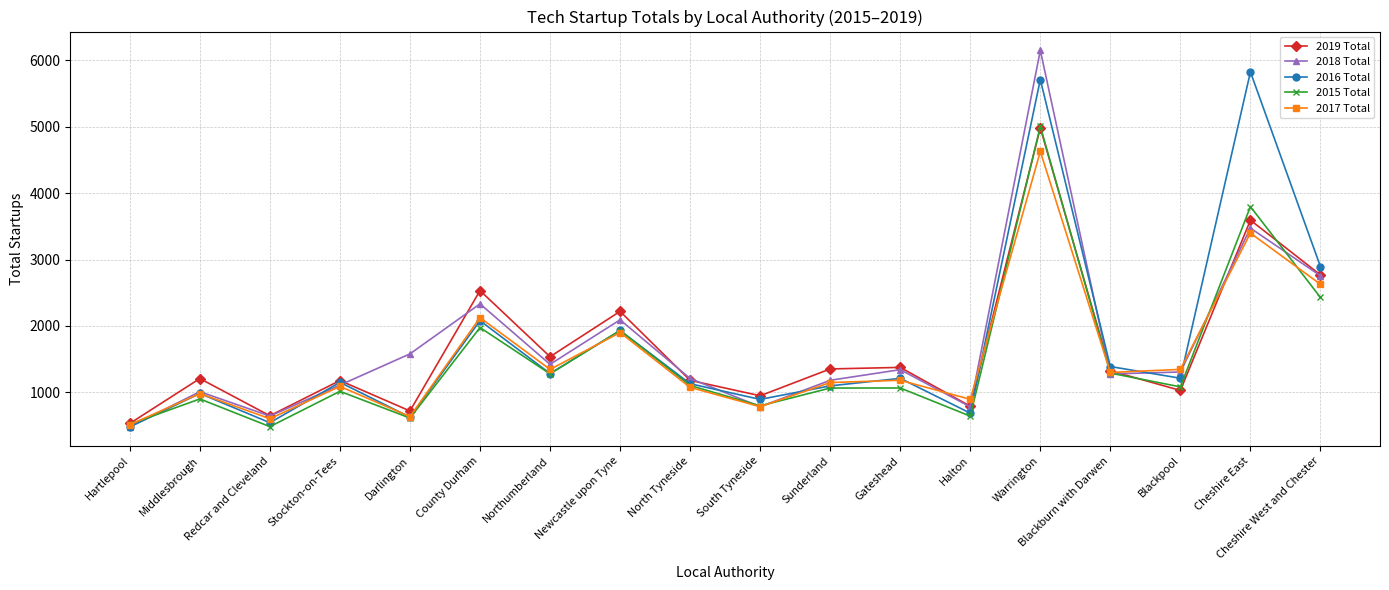

Is it true that 2017 Total equals 603 at Redcar and Cleveland?

True